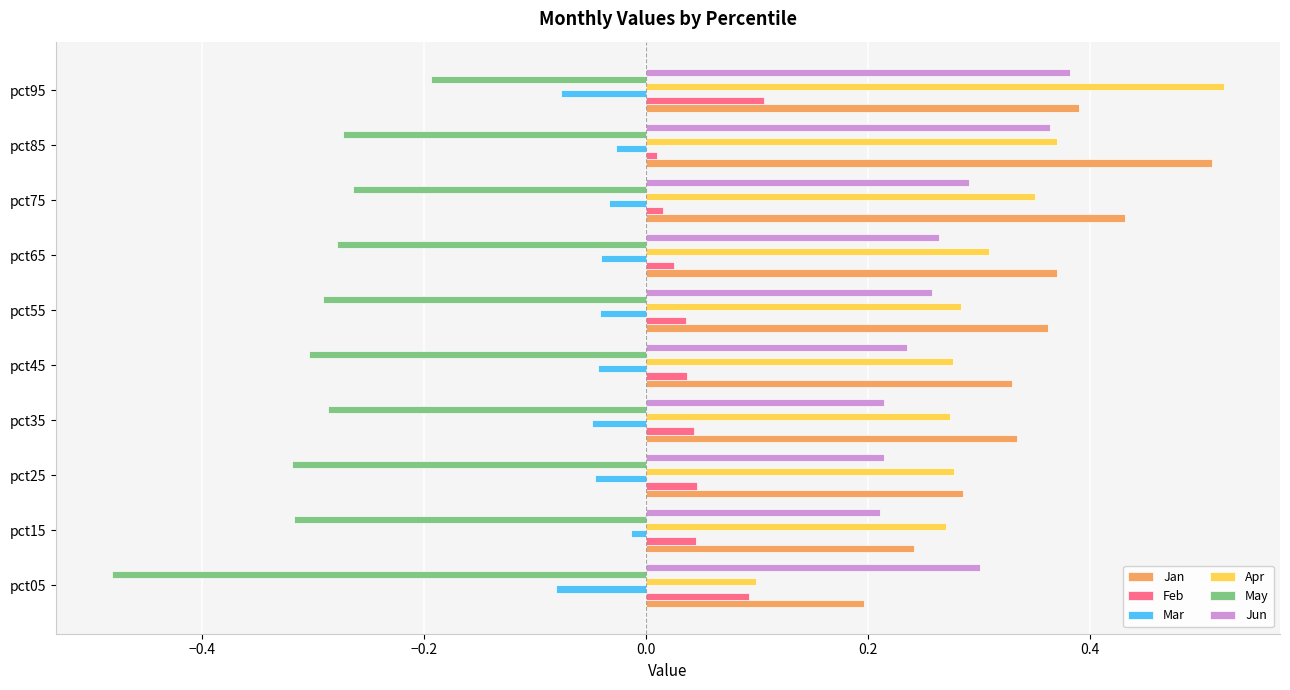

Which series changed the most between pct15 and pct75?

Jan